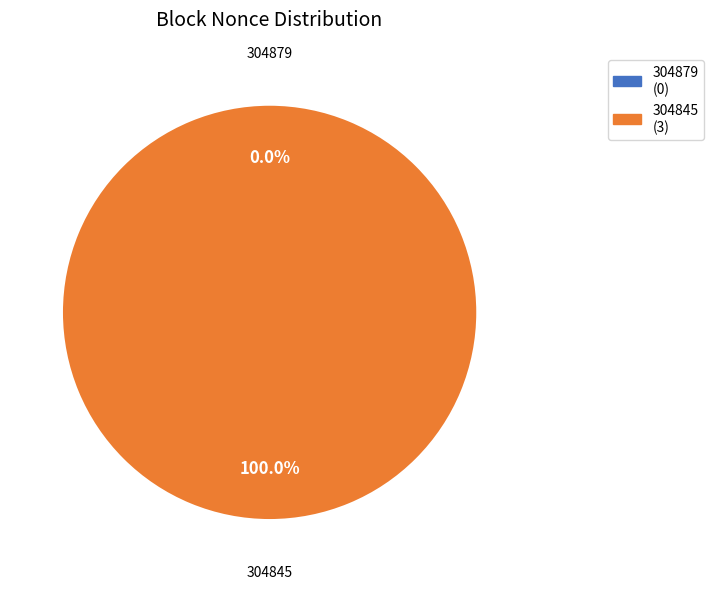

How many segments does this pie chart have?

2